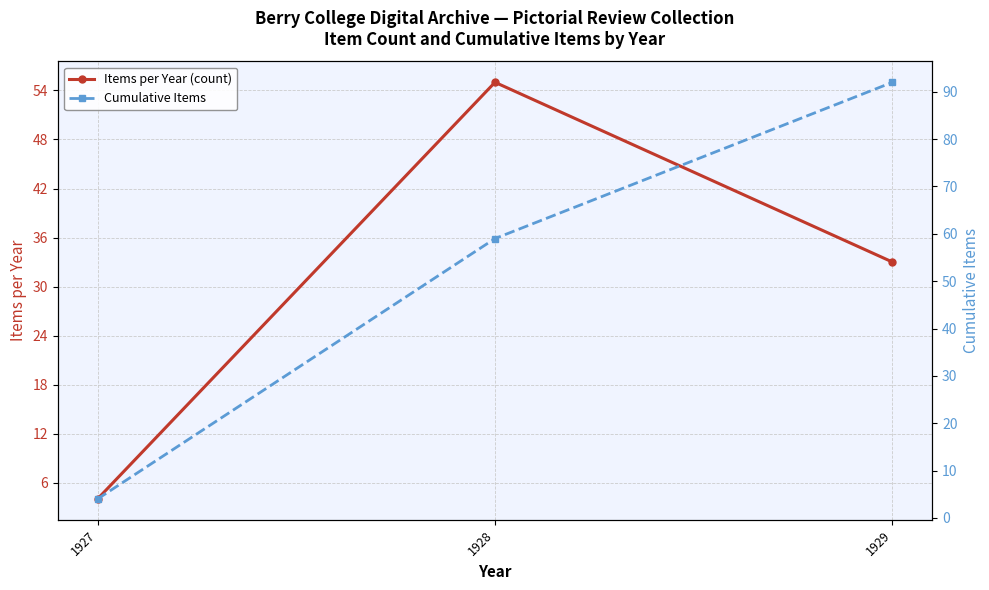

Which has a higher value, 1929 or 1928?

1928